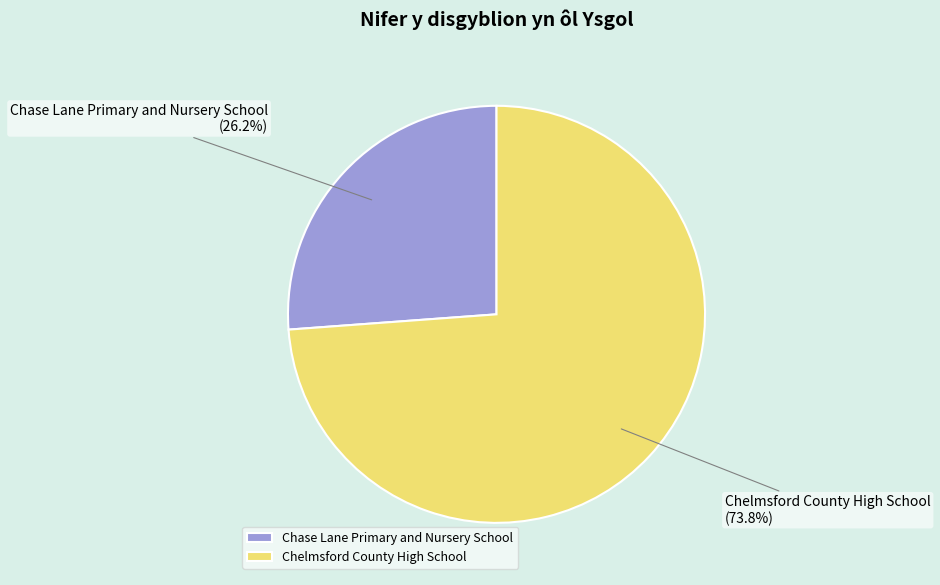

To the nearest percent, what is the difference between the largest and smallest slice percentages?

48%